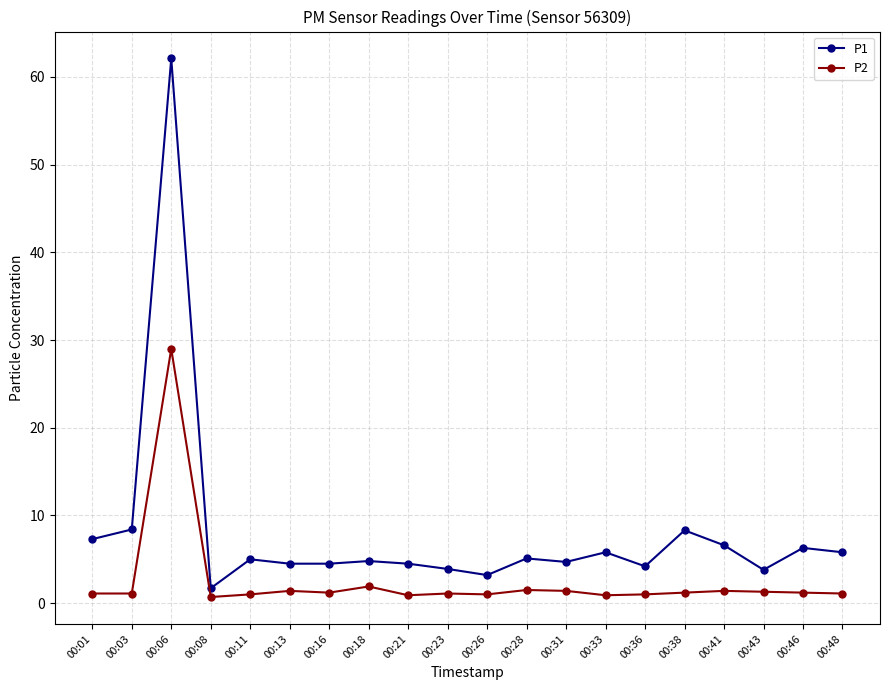

Where is the first local maximum for P2?

00:06